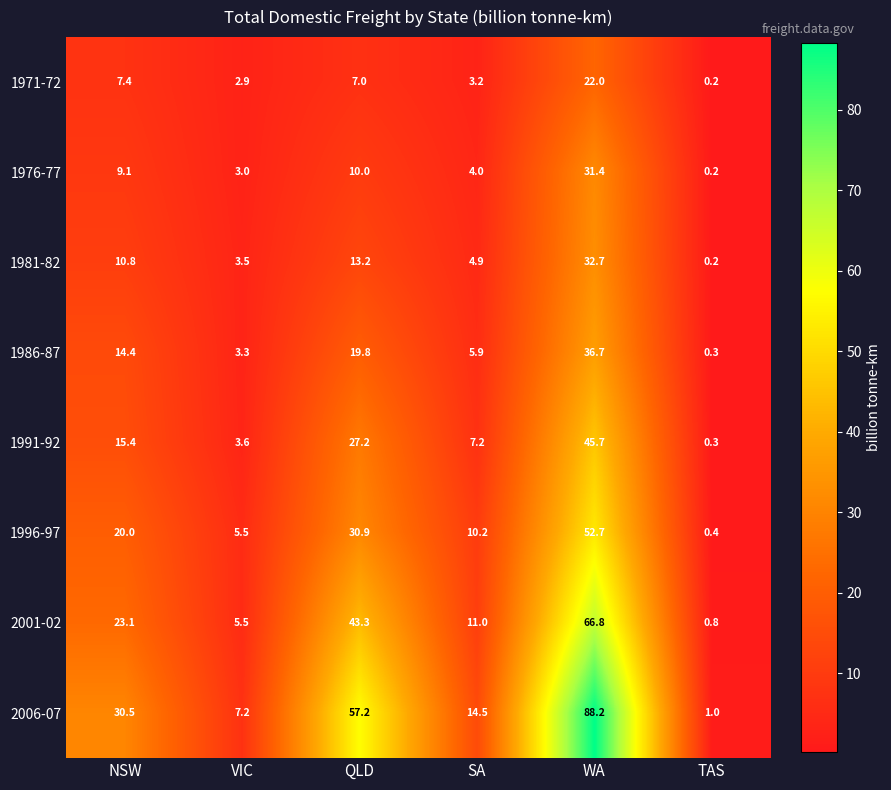

The 1991-92 series shows 3.3 at NSW. True or false?

False